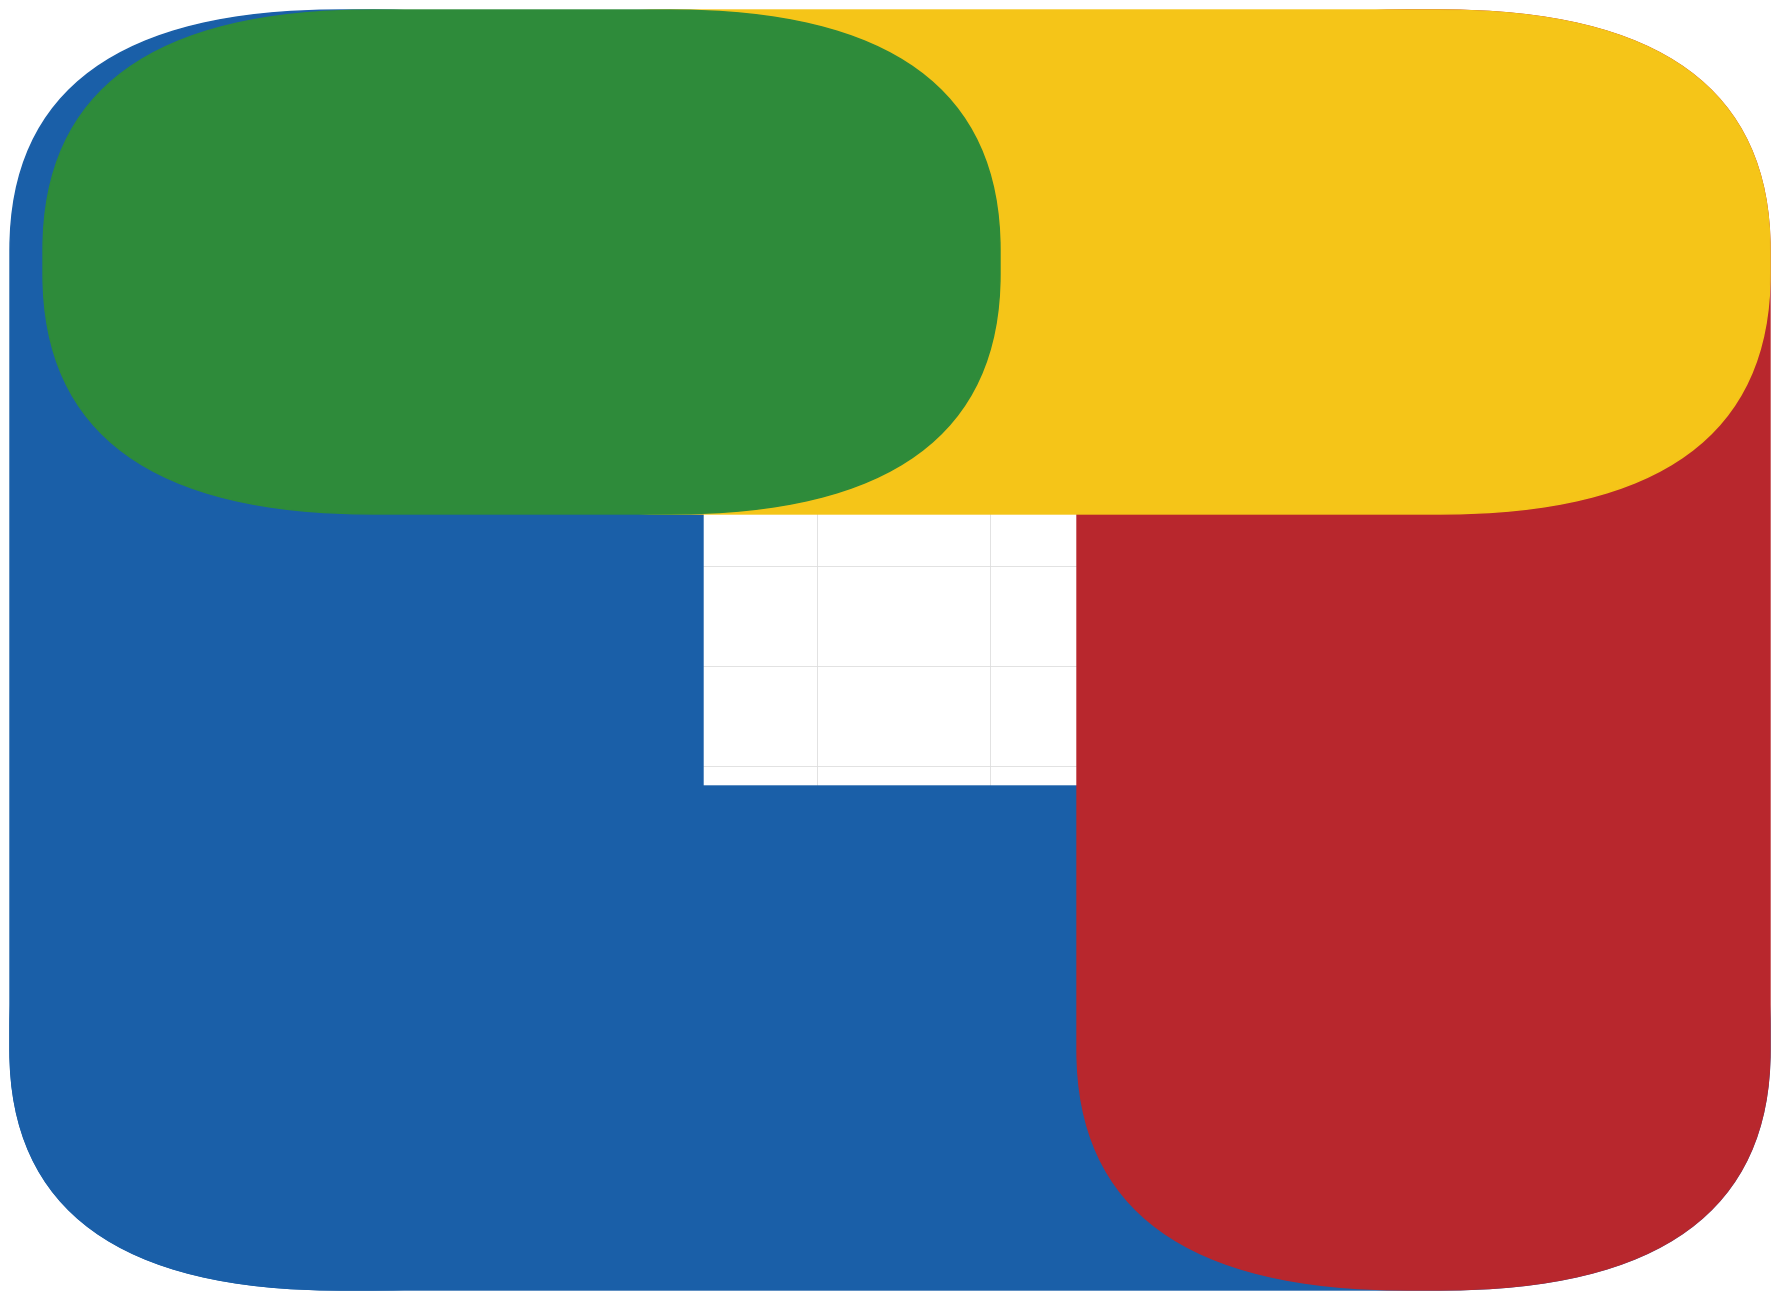

Which series reaches the minimum Y coordinate?

Q4 (Low old / Low new)